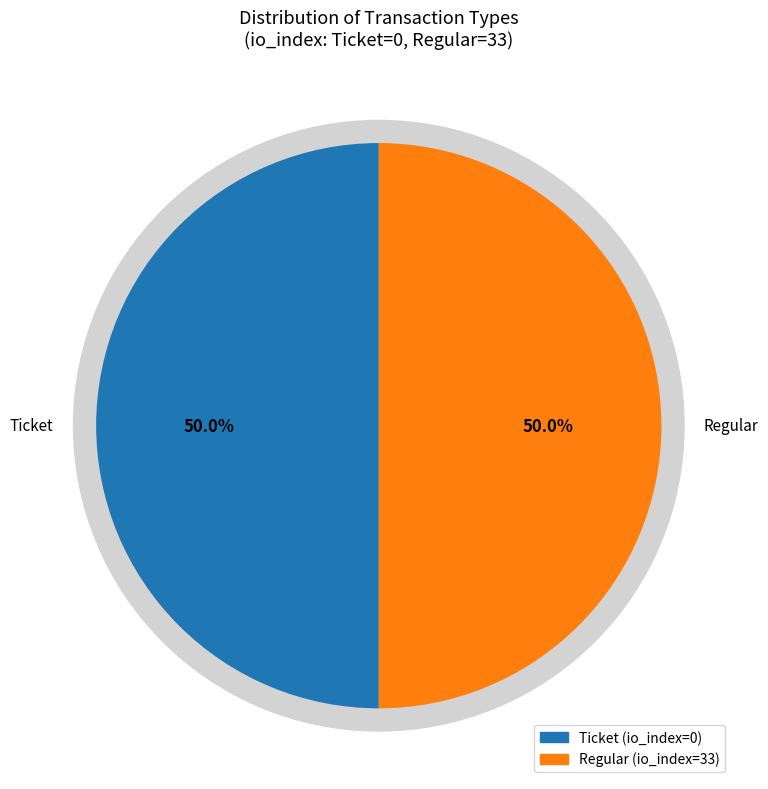

What is the change in value from Ticket to Regular?

+33